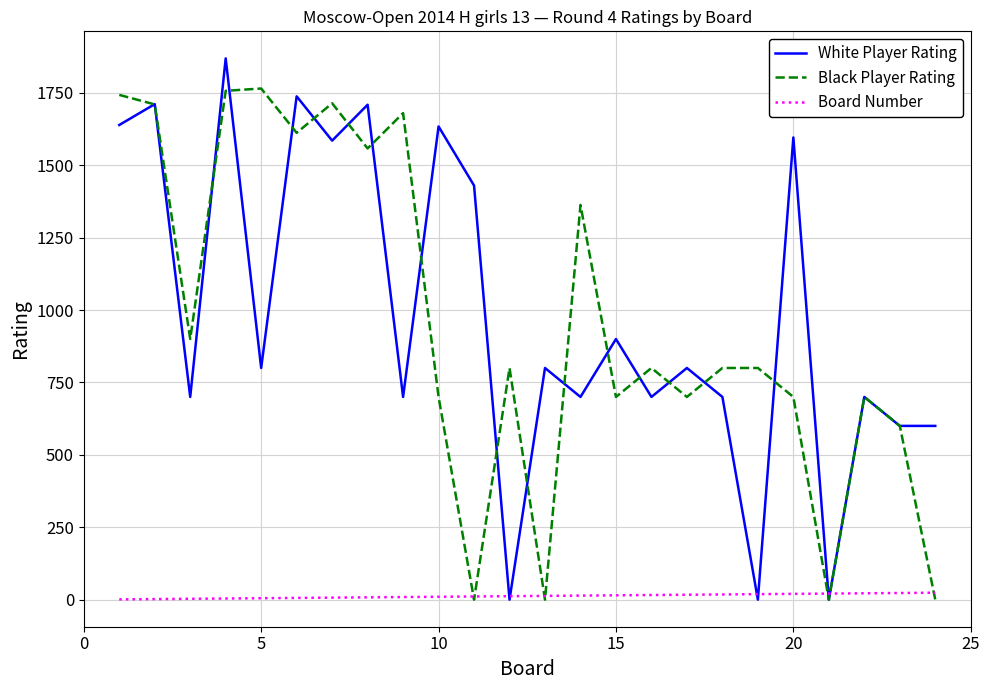

List the series in order of their peak value, highest first.

White Player Rating, Black Player Rating, Board Number